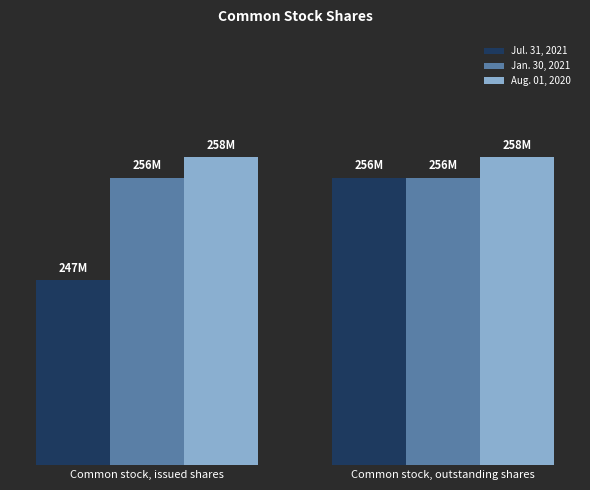

Rank the series at Common stock, issued shares from lowest to highest value.

Jul. 31, 2021, Jan. 30, 2021, Aug. 01, 2020